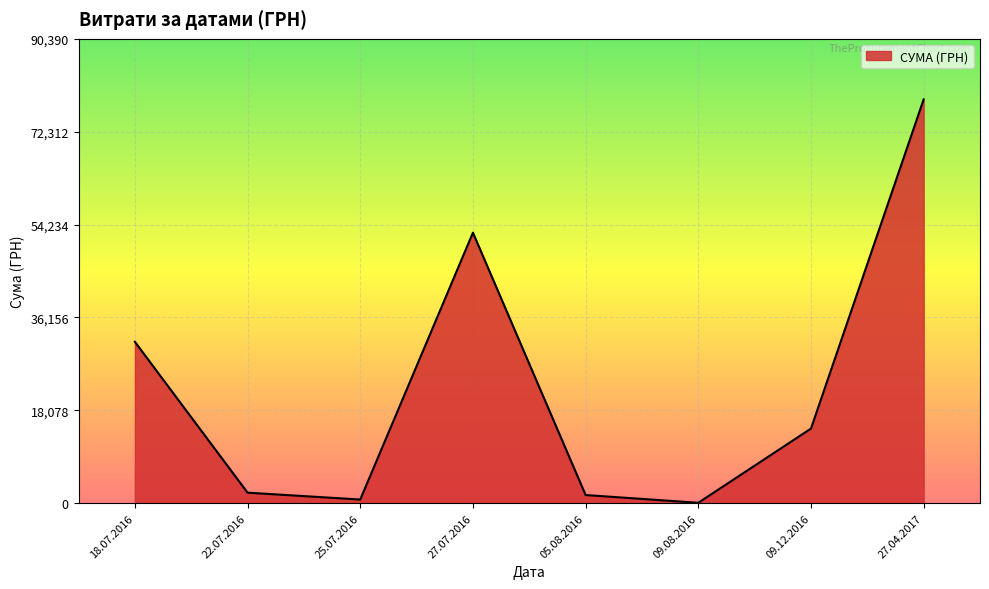

Does the chart have visible grid lines?

Yes